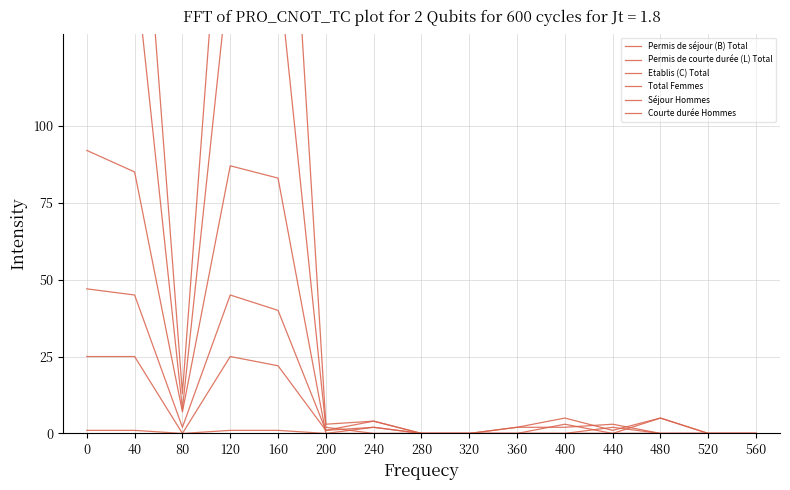

How many data points in Permis de courte durée (L) Total are less than 1?

7